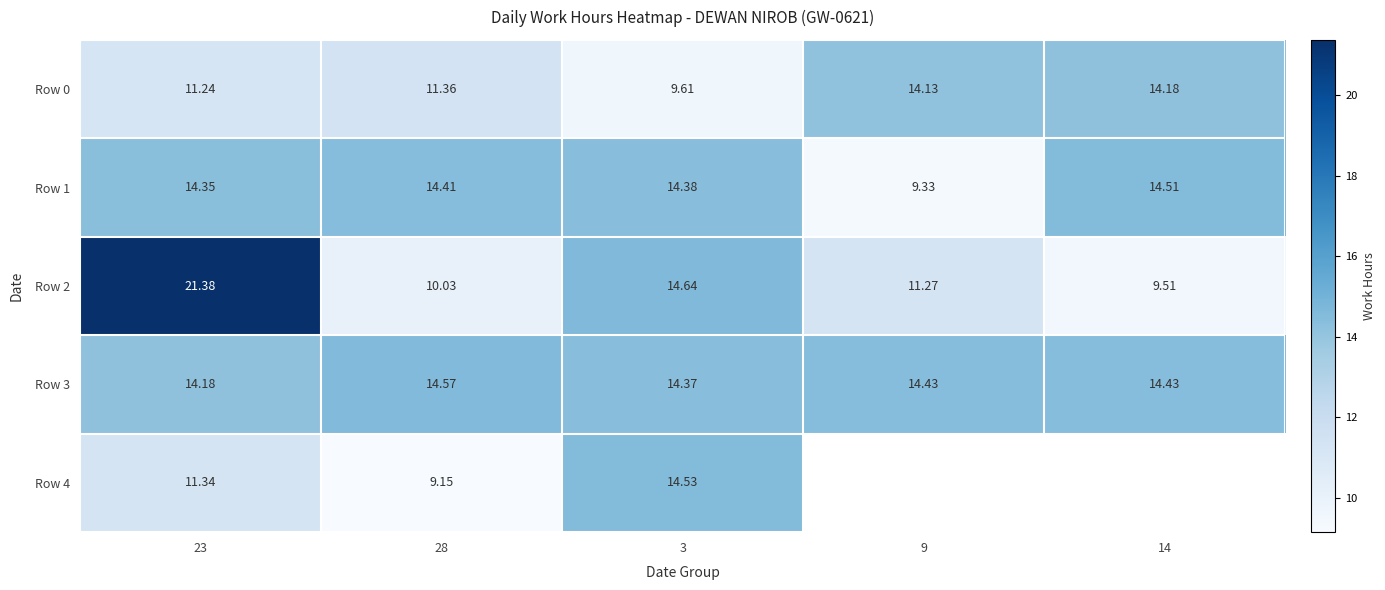

Rank the categories by Row 3 value from lowest to highest.

23, 3, 9, 14, 28